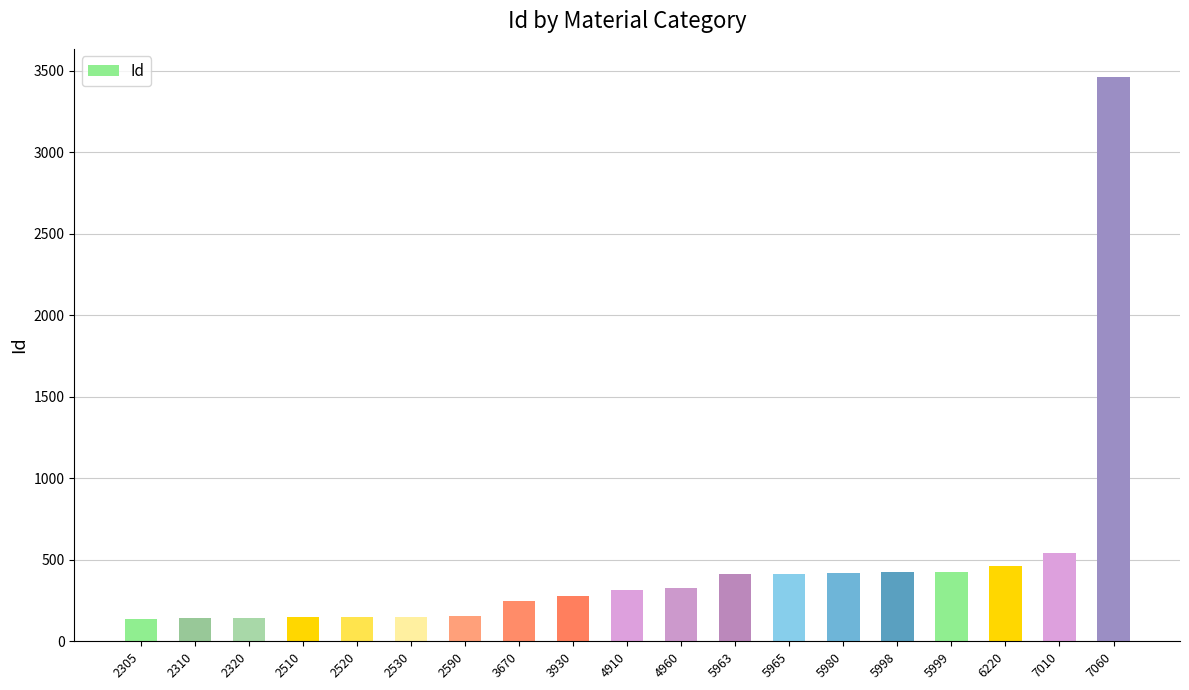

At which label is the value closest to 1800?

7010